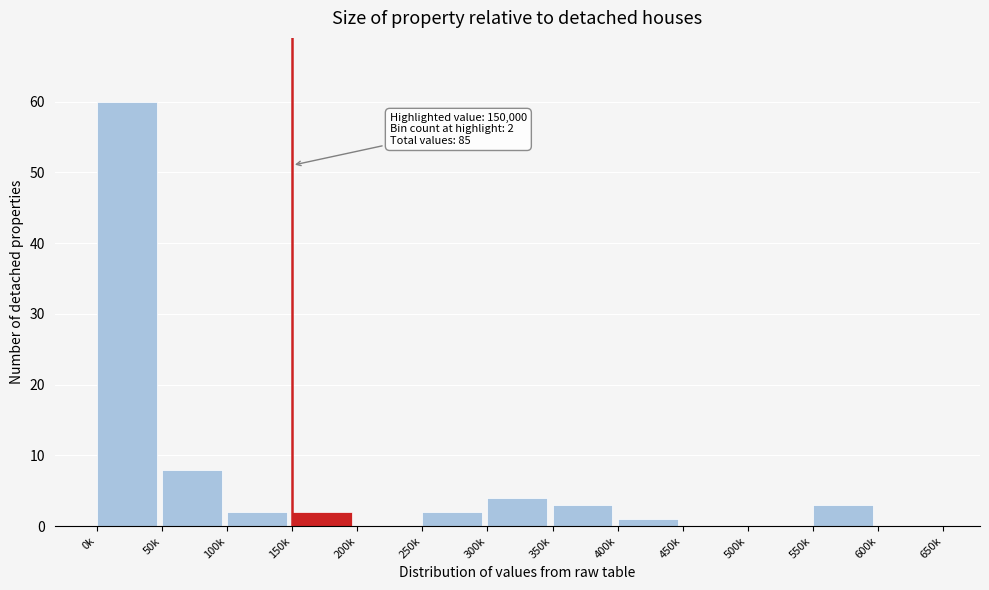

Reading right to left, what are all the values shown in this chart?

600k=0	550k=3	500k=0	450k=0	400k=1	350k=3	300k=4	250k=2	200k=0	150k=2	100k=2	50k=8	0k=60